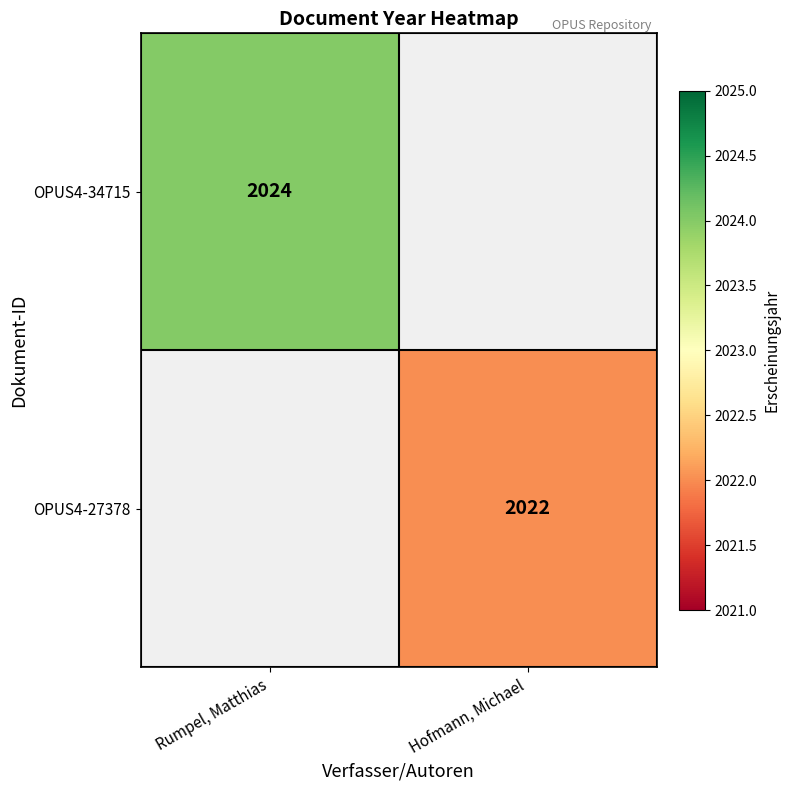

What is the maximum value shown in the chart?

2024